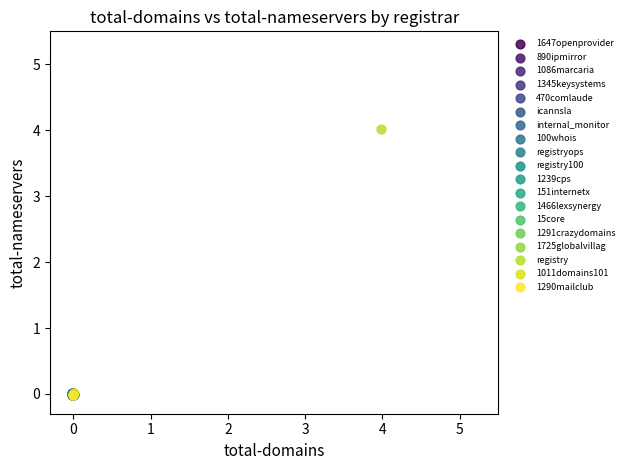

Which series reaches the maximum Y coordinate?

registry